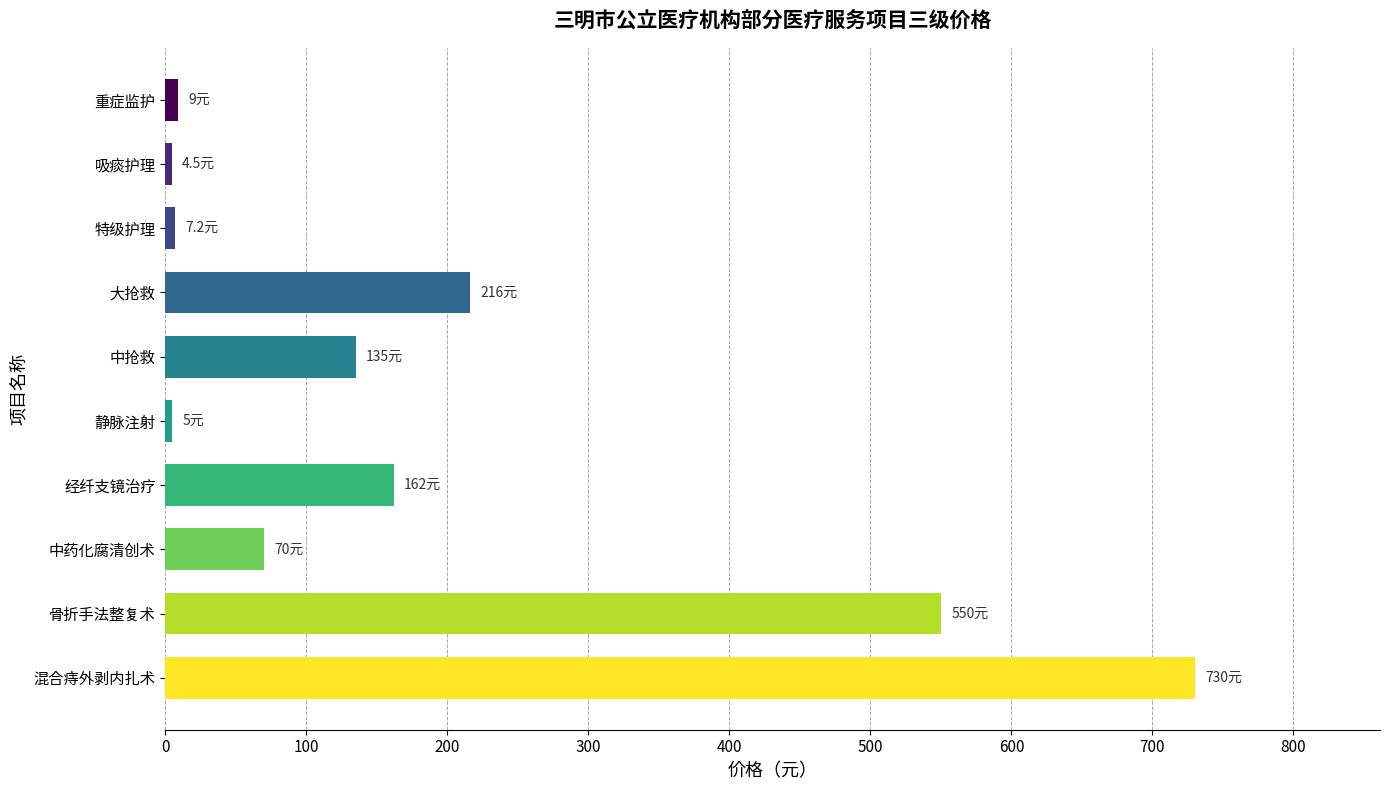

Which has a higher value, 骨折手法整复术 or 吸痰护理?

骨折手法整复术